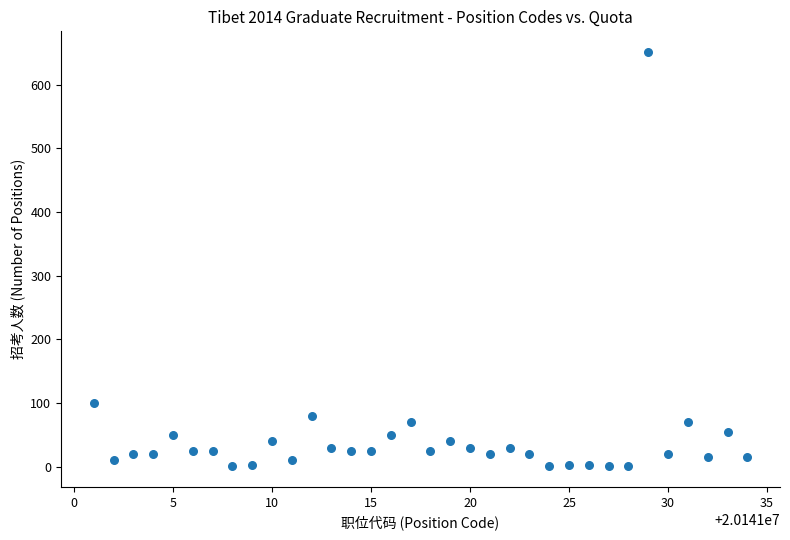

What is the range of Y values (max minus min)?

650